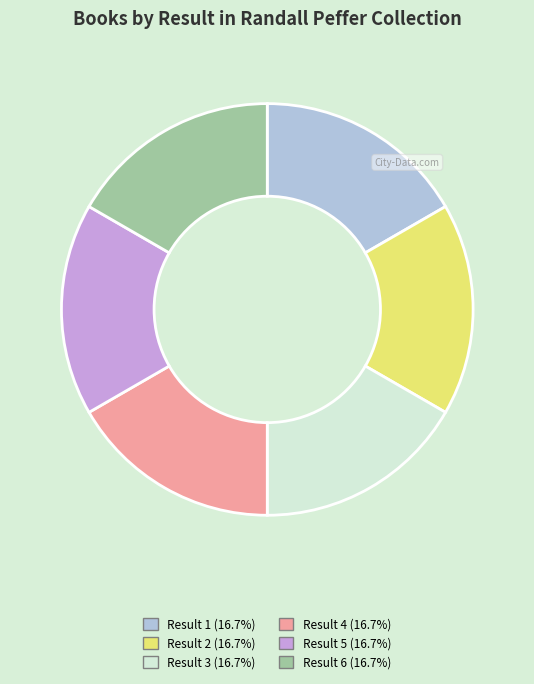

Is there any slice that represents more than half of the pie?

No